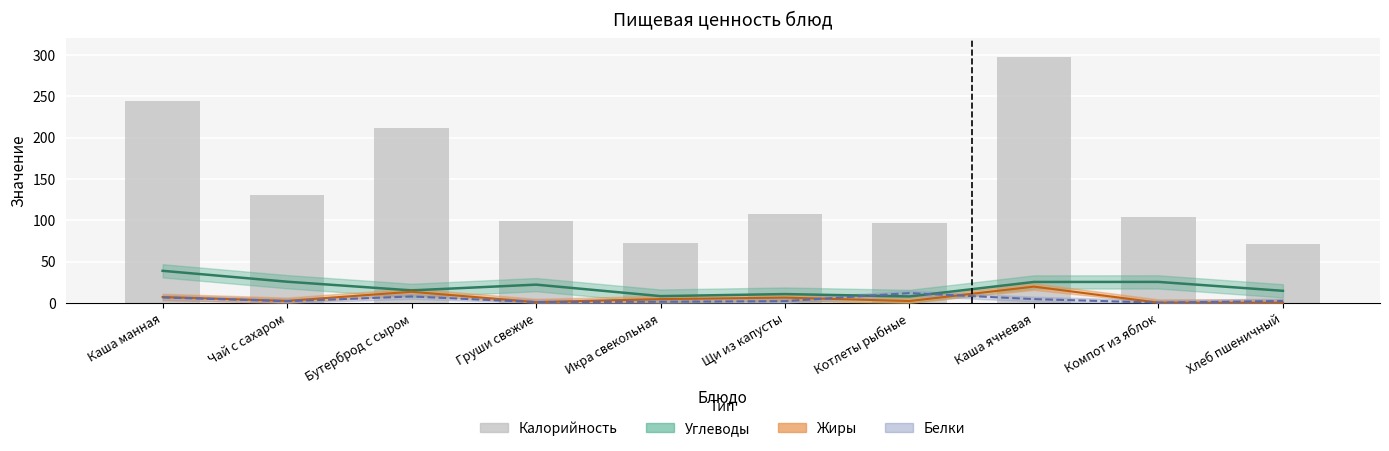

What is the difference between the values at Каша ячневая and Котлеты рыбные?

200